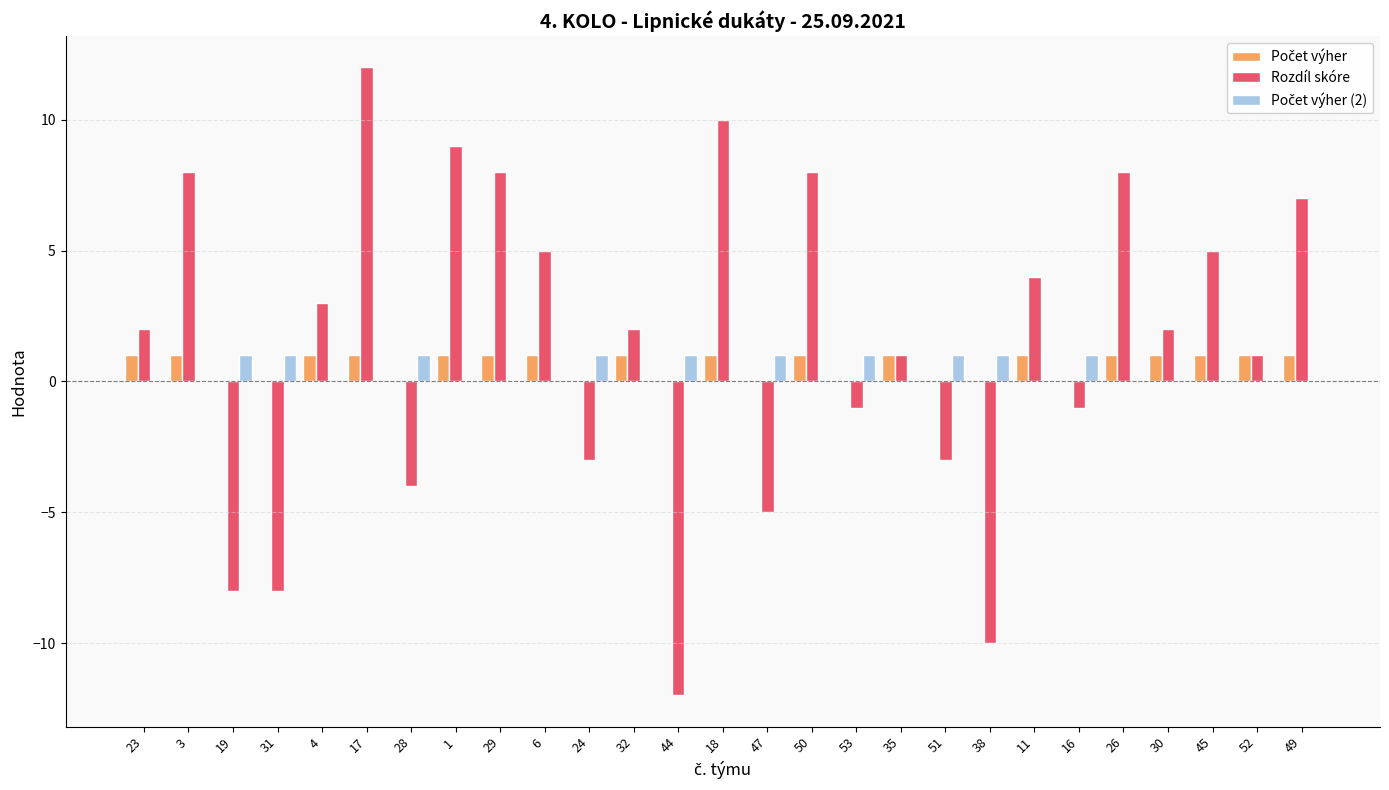

Which series has the largest total across all categories?

Rozdíl skóre